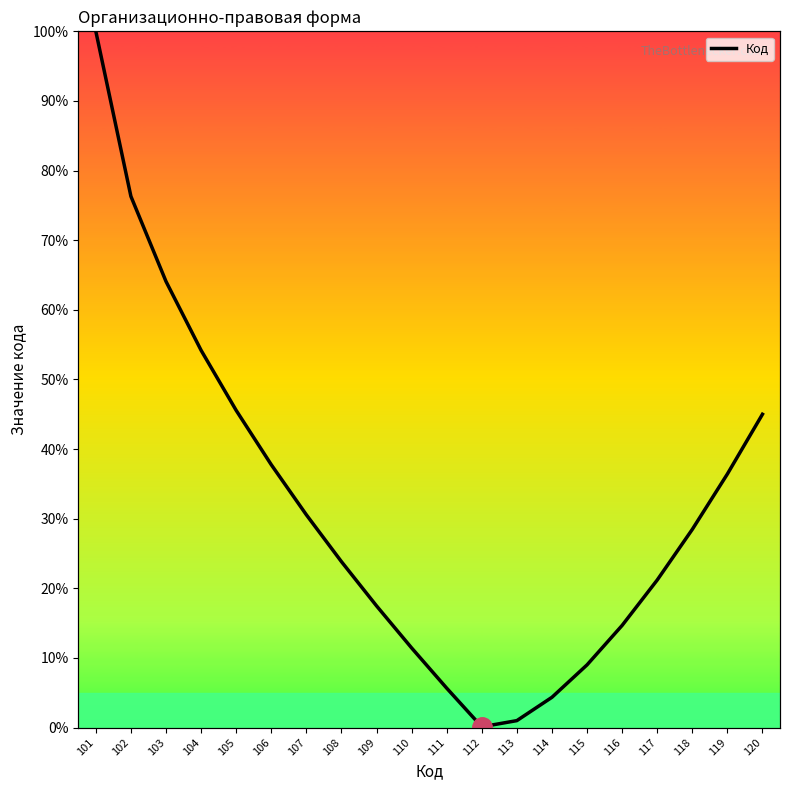

What value does the data have at 119?

36.4